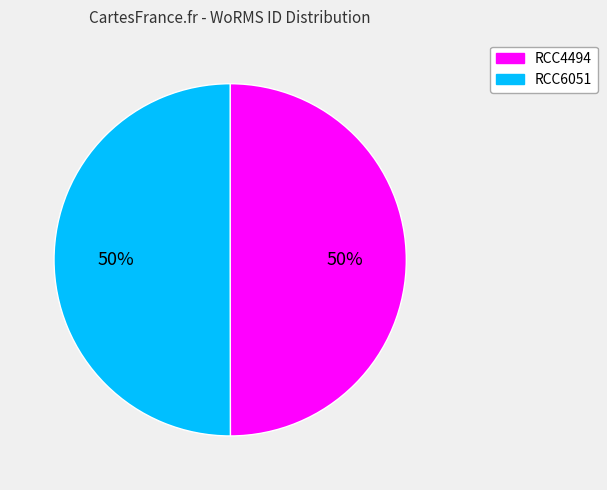

To the nearest percent, what is the combined percentage of RCC6051 and RCC4494?

100%